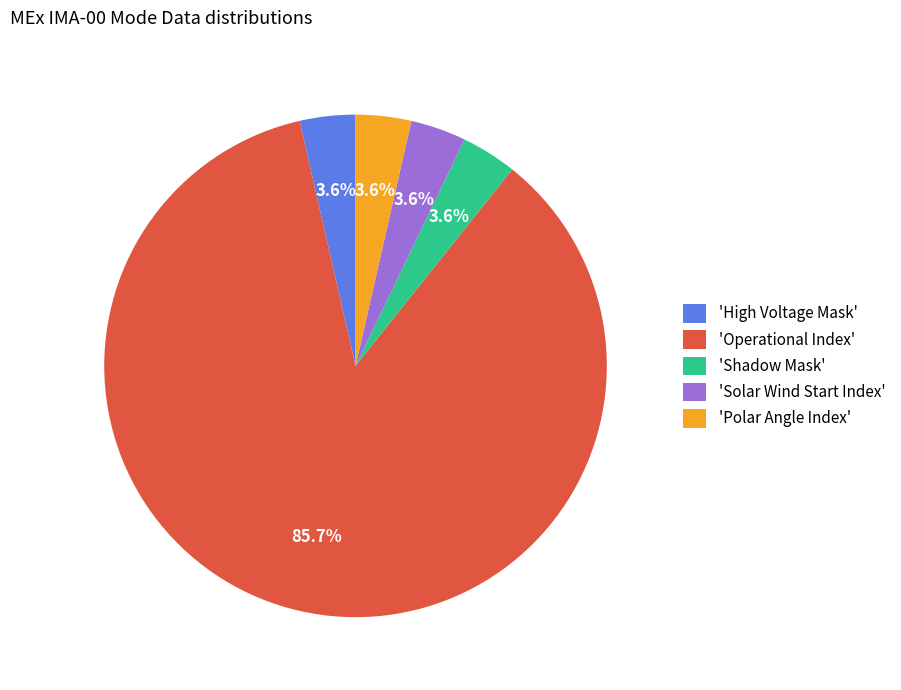

Combined, do 'Shadow Mask' and 'Solar Wind Start Index' account for over 50%?

No